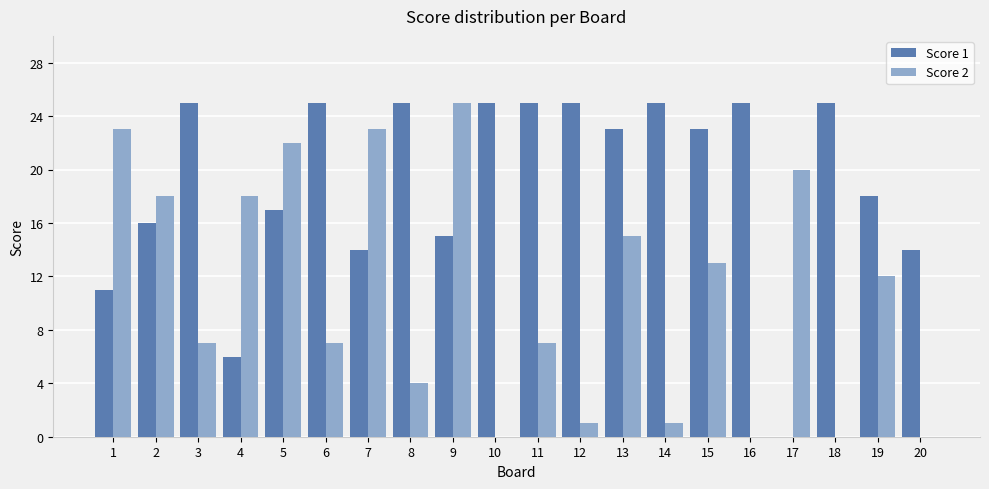

What is the sum of all Score 2 values?

216